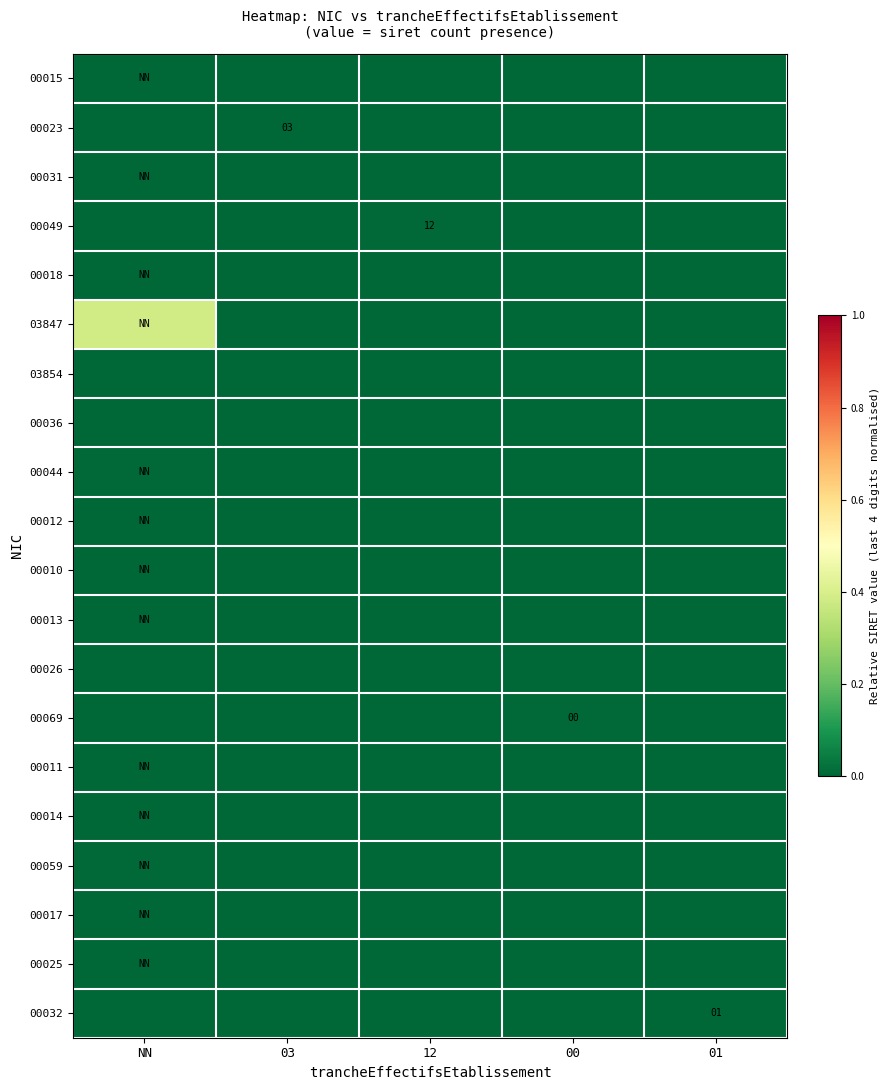

Between NN and 03, which series saw the biggest shift?

03847